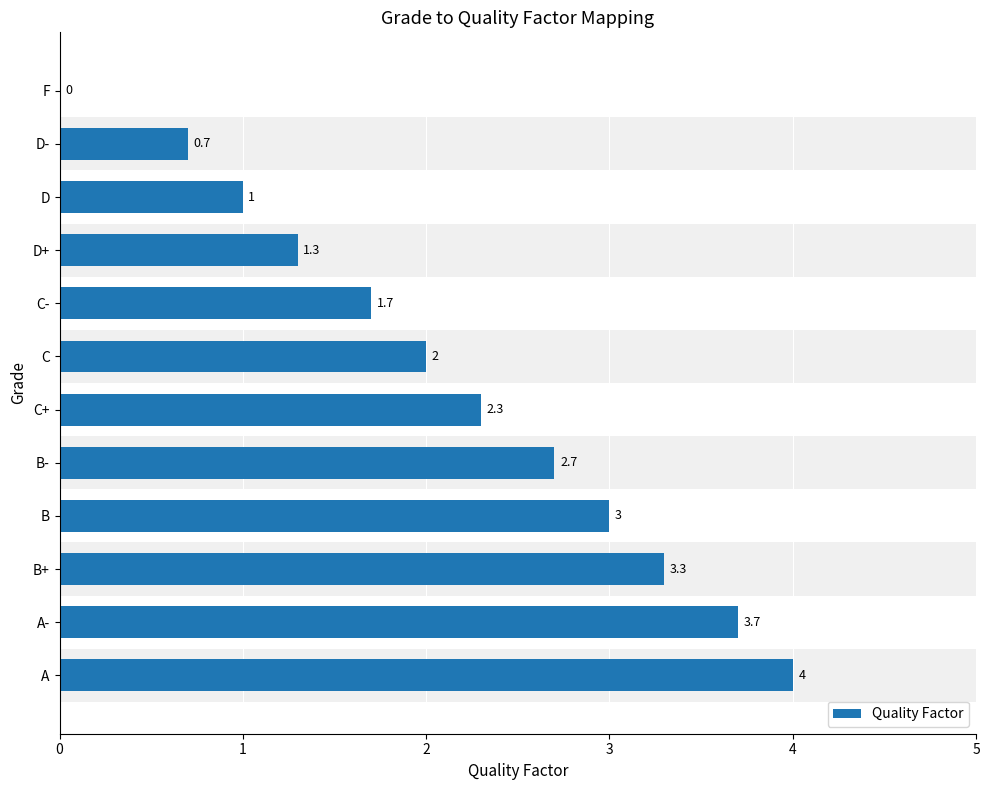

What is the sum of all values?

25.7